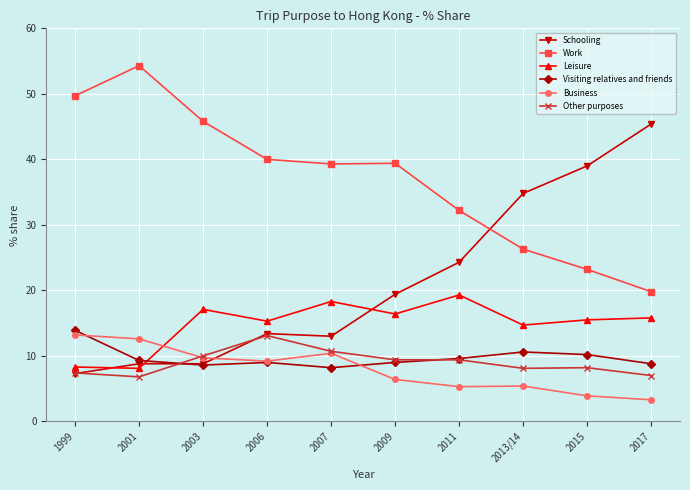

True or false: Leisure has more than 0 interior local peaks.

True